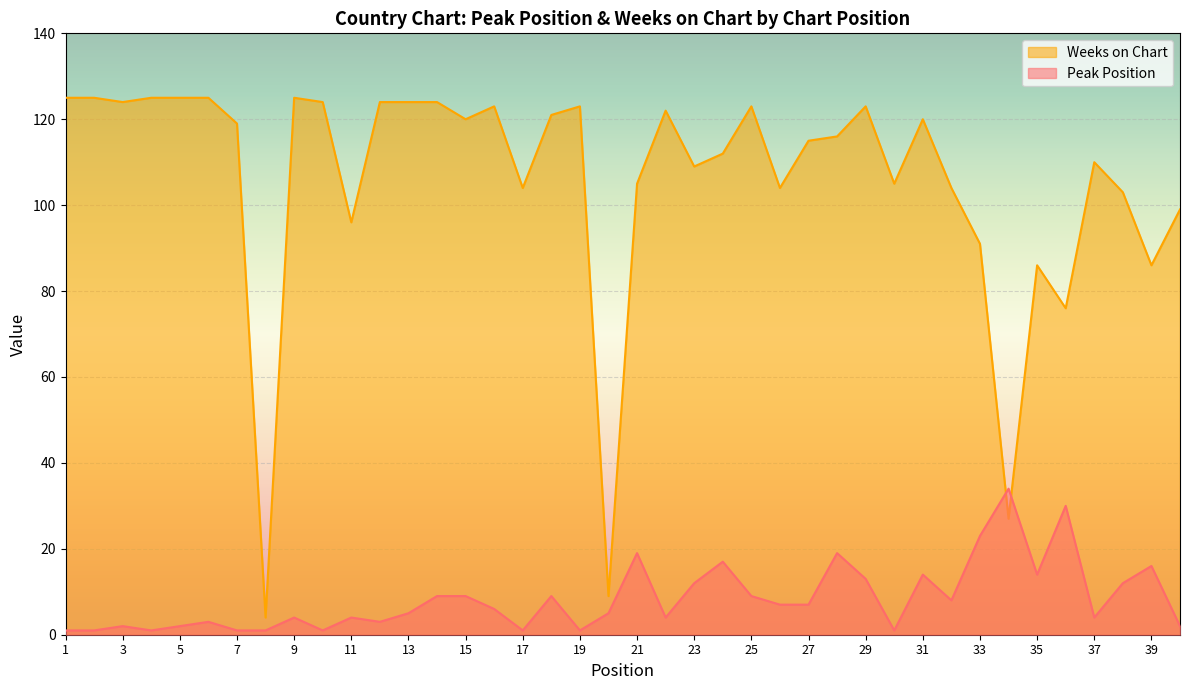

How many values in the Peak Position series exceed 6?

19